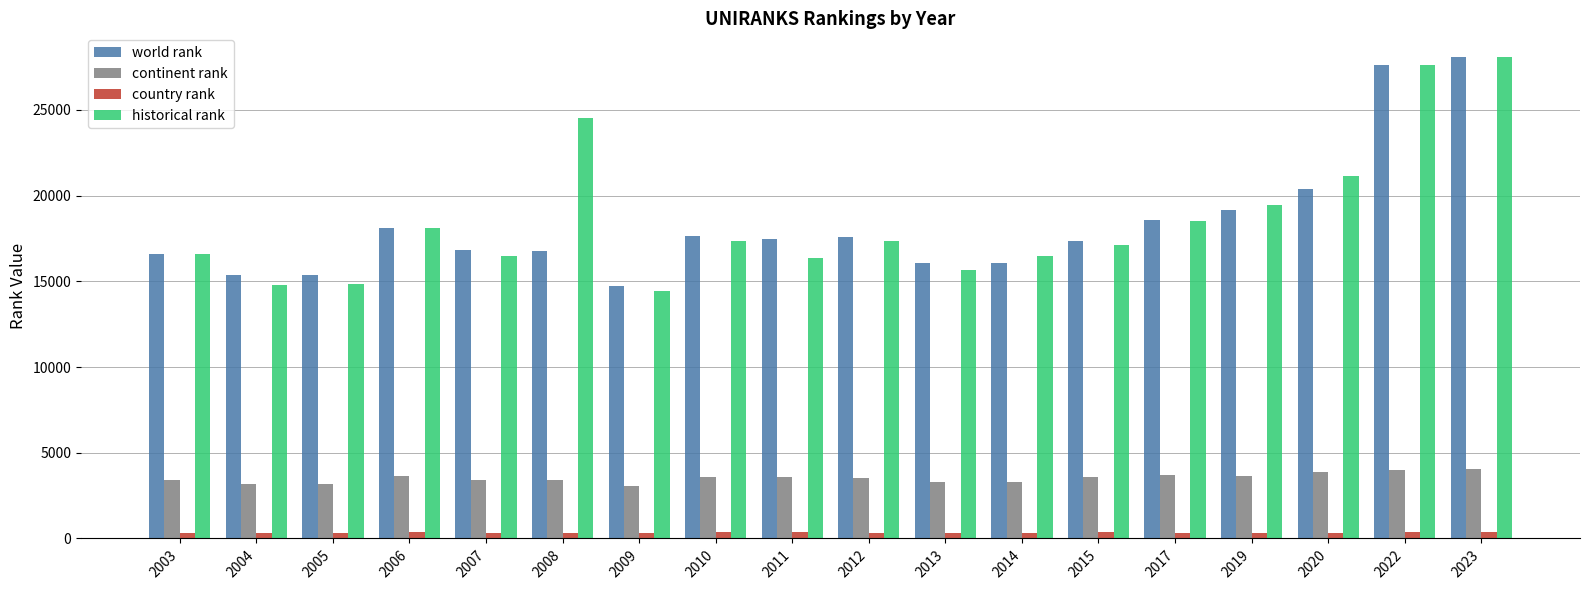

At which category is the sum across all series the highest?

2023